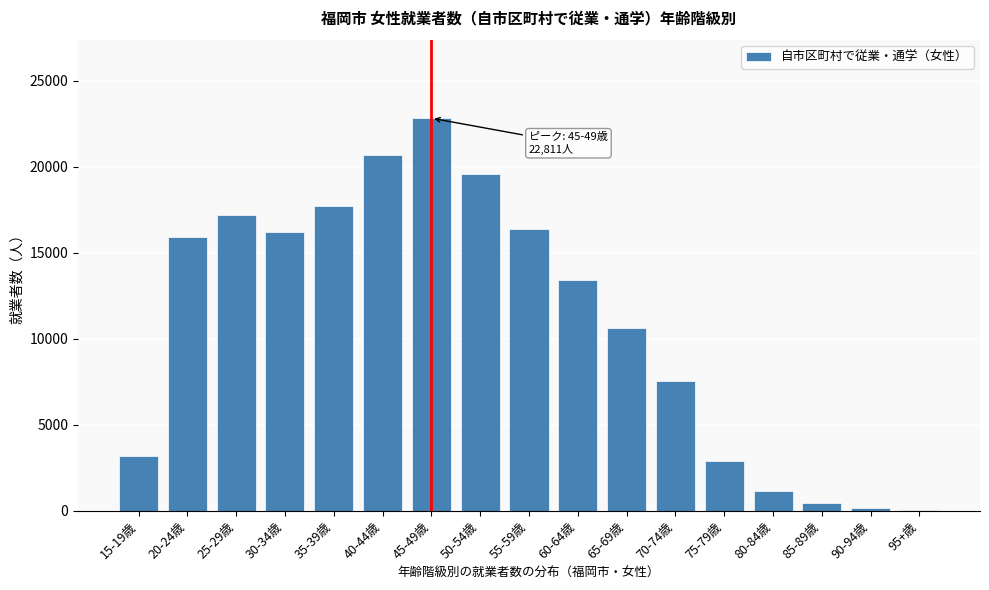

Reading left to right, what are all the values shown in this chart?

15-19歳=3212	20-24歳=15892	25-29歳=17210	30-34歳=16217	35-39歳=17687	40-44歳=20659	45-49歳=22811	50-54歳=19582	55-59歳=16397	60-64歳=13401	65-69歳=10618	70-74歳=7546	75-79歳=2914	80-84歳=1150	85-89歳=442	90-94歳=154	95+歳=20